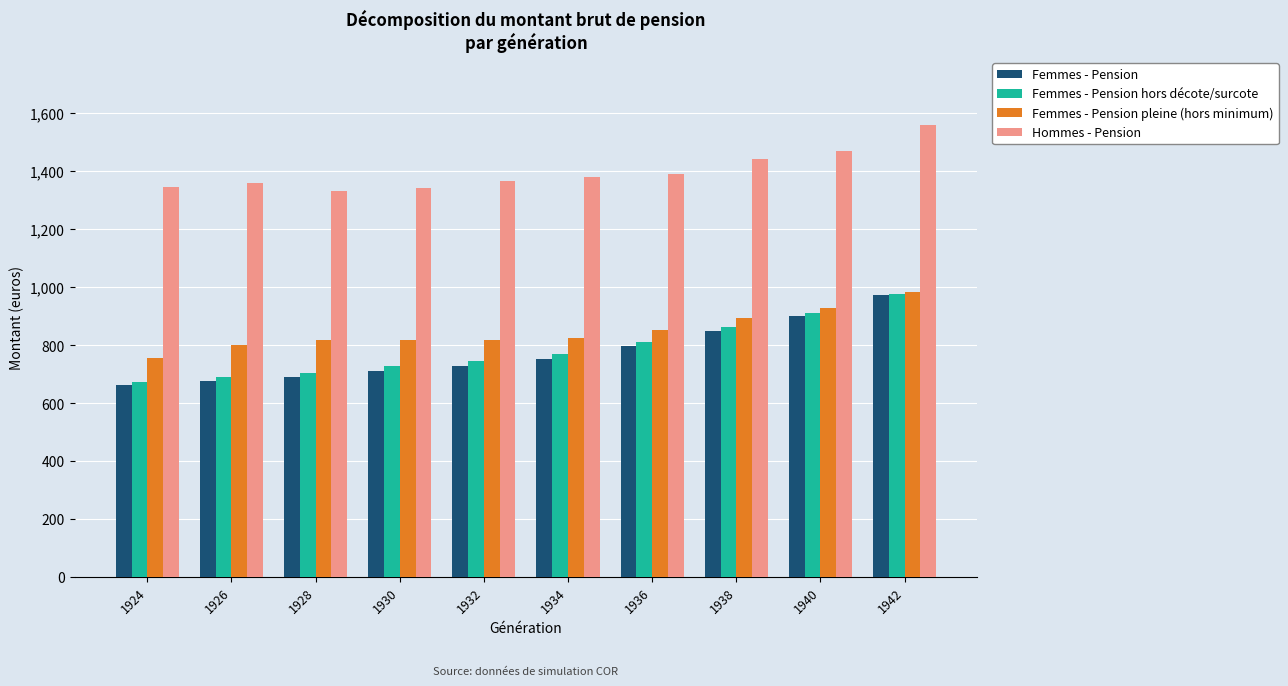

What is the difference between the maximum and minimum values in the Femmes - Pension series?

308.0